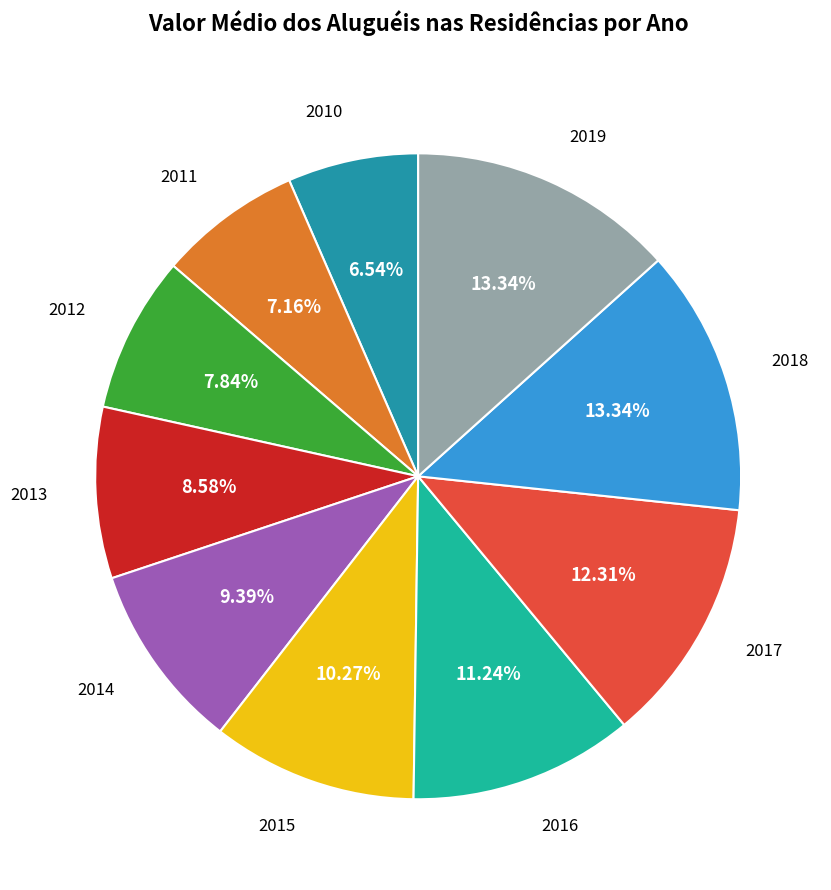

Is there a majority slice in this chart?

No